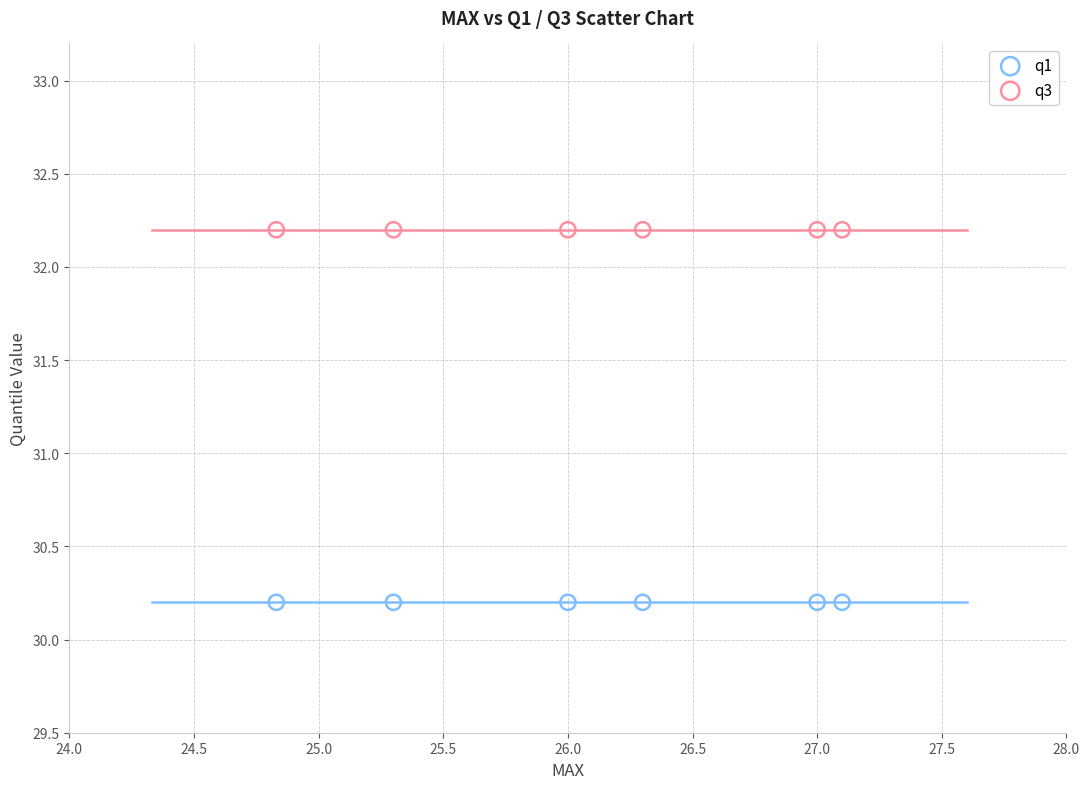

What are all the series names shown in the legend?

q1, q3